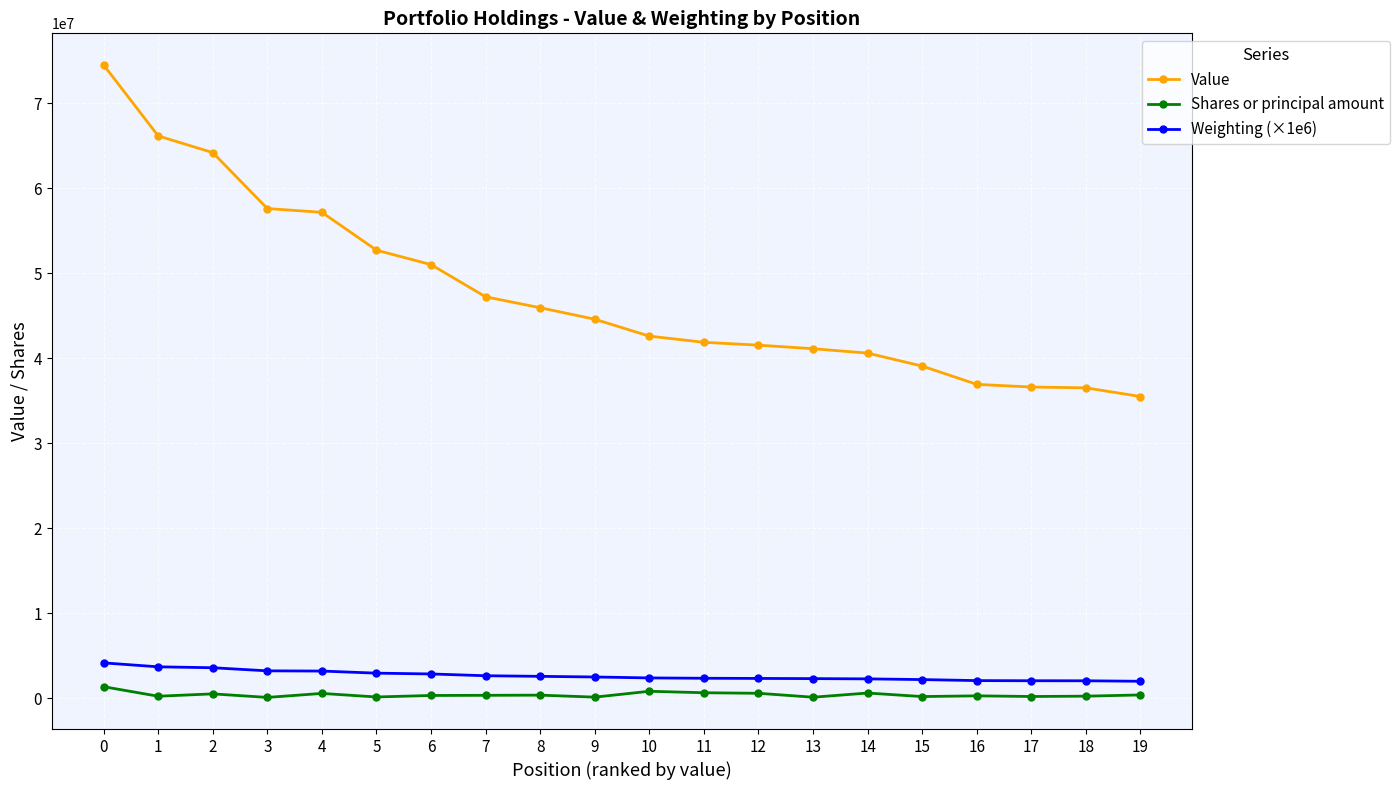

What is the sum of the Weighting (×1e6) values at 5 and 0?

7055000.0